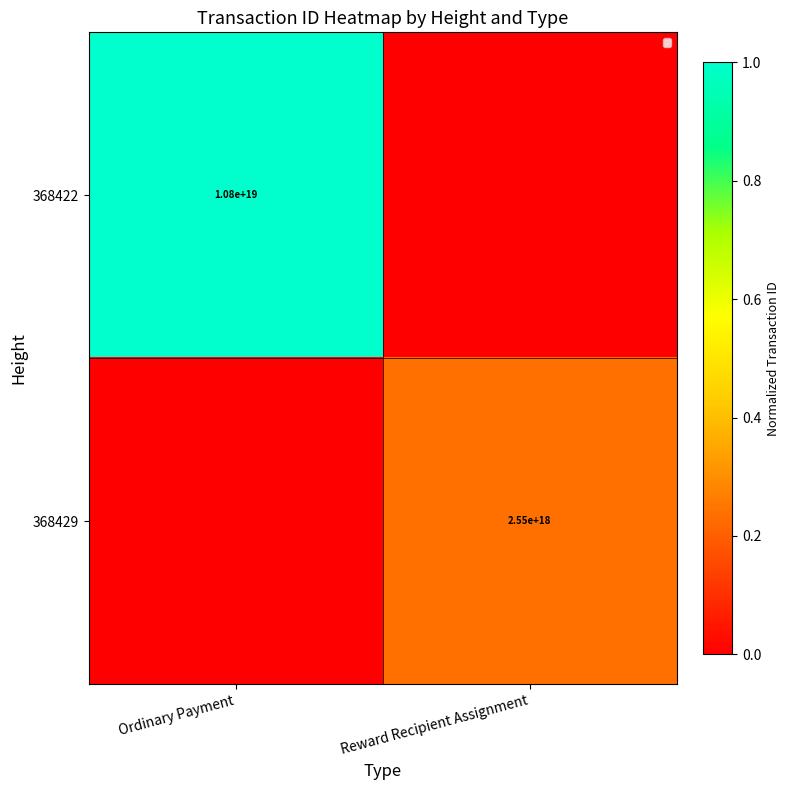

The value of 368422 at Ordinary Payment is 17509884047614572544. True or false?

False